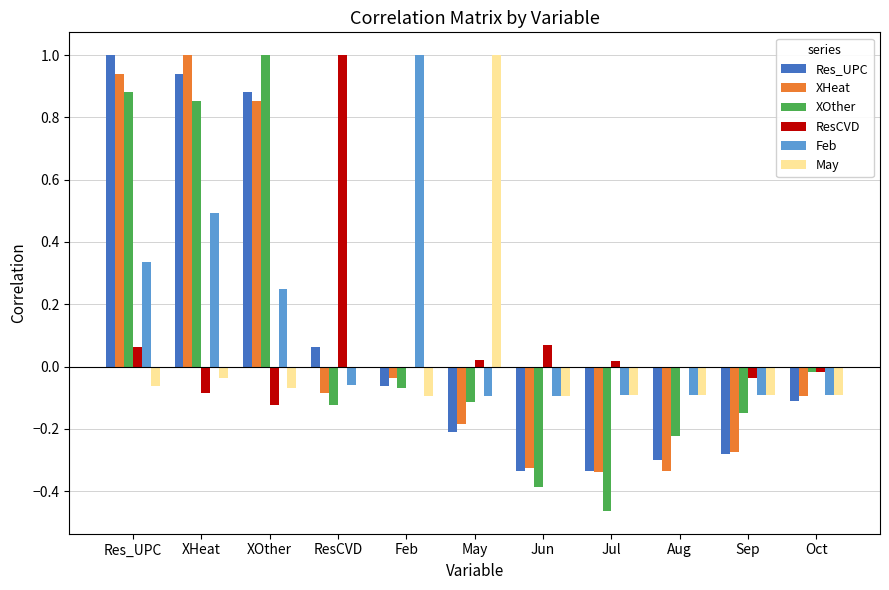

Between Feb and Sep, which series saw the biggest shift?

Feb